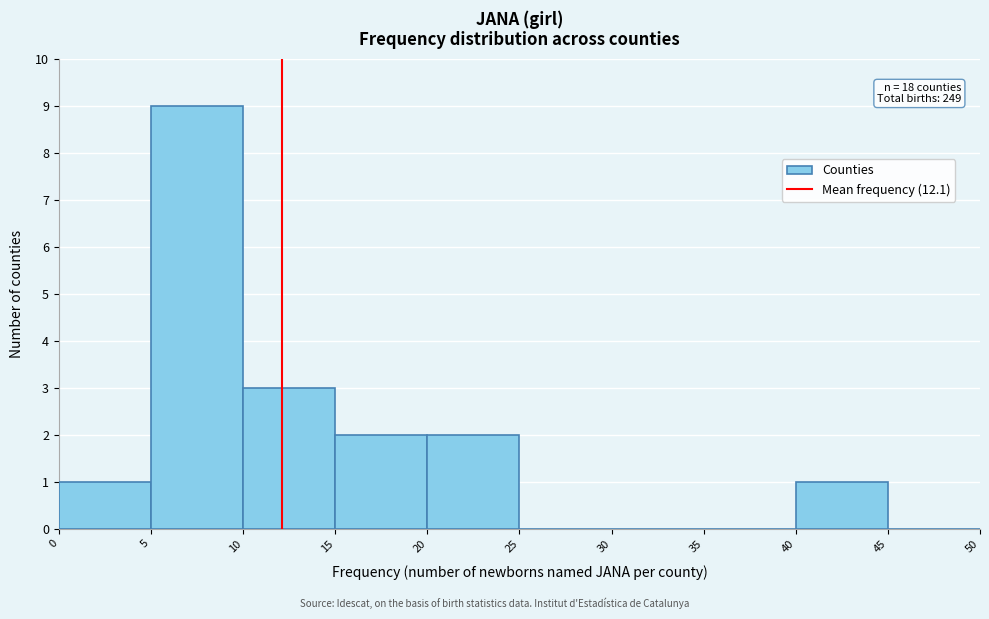

Over which range of the x-axis is the bar tallest?

5 to 10